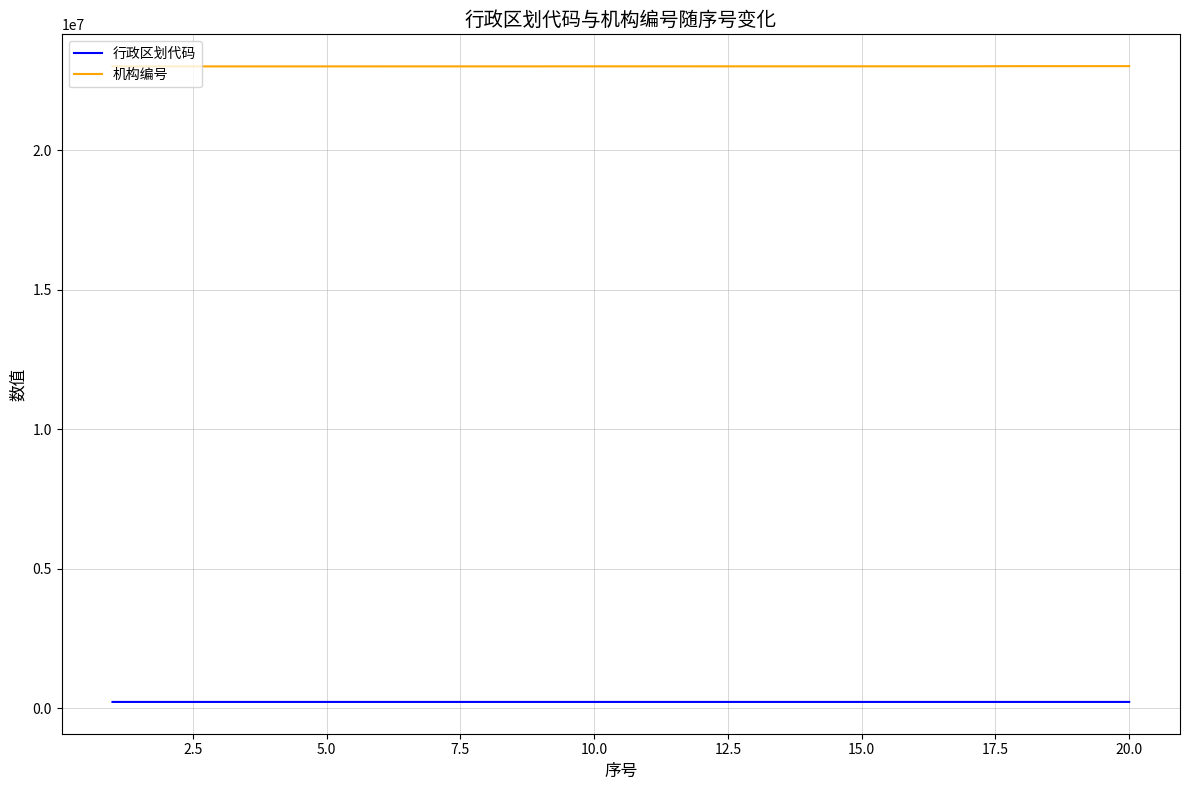

List the series in order of their peak value, highest first.

机构编号, 行政区划代码